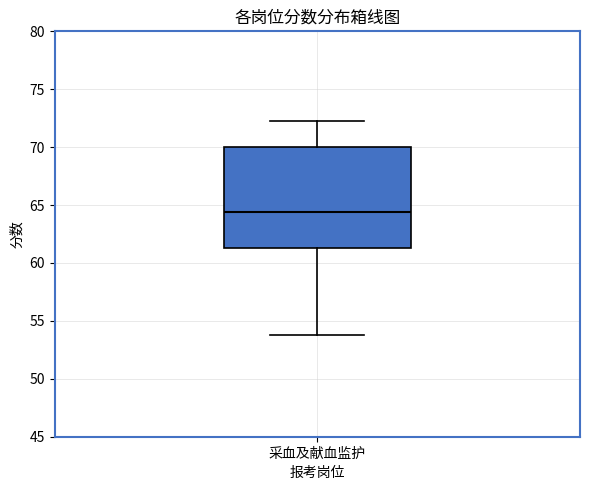

Transcribe this box plot: give where the median line is, the range the box spans, and where the two whiskers end, as read against the y-axis. The values are not printed on the chart, so give them approximately, as read against the axis.

median 64.5, box 61.5 to 70.0, whiskers 54.0 to 72.5